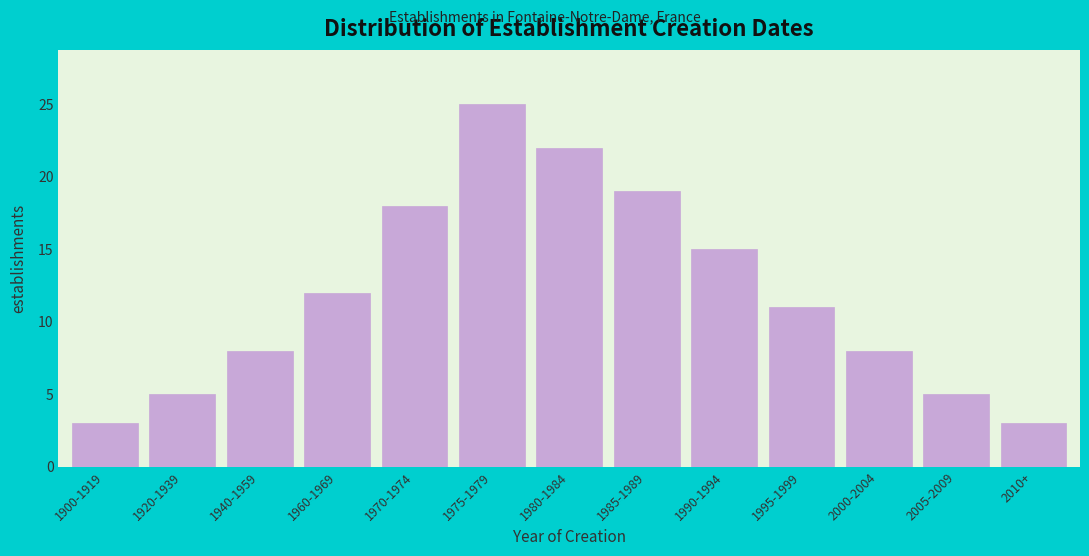

Reading left to right, list all the values displayed in this chart.

3	5	8	12	18	25	22	19	15	11	8	5	3